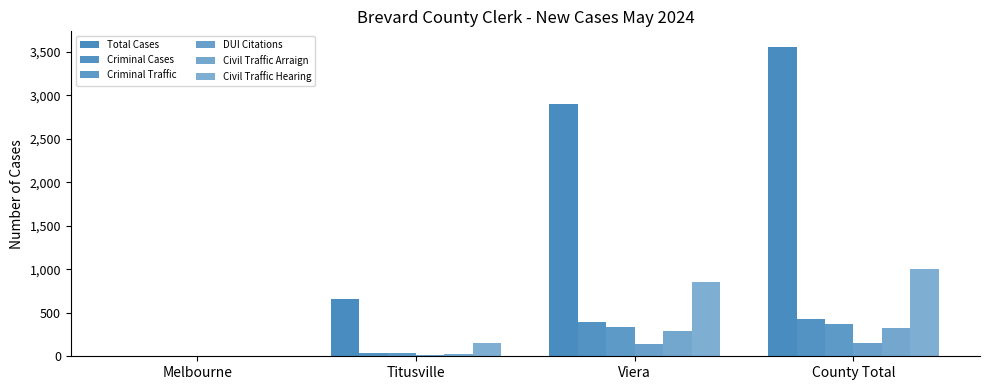

What is the sum of the Criminal Traffic values at Titusville and County Total?

403